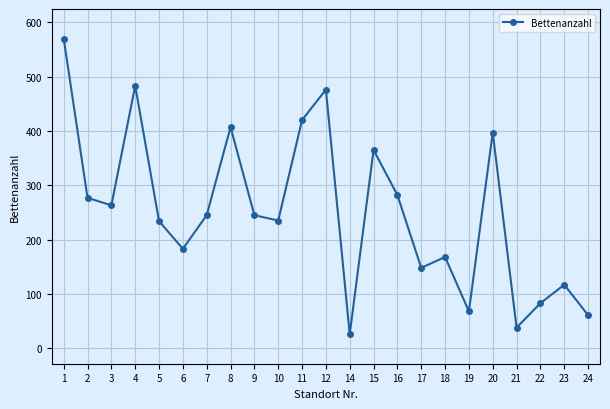

What value does the data have at 4?

483